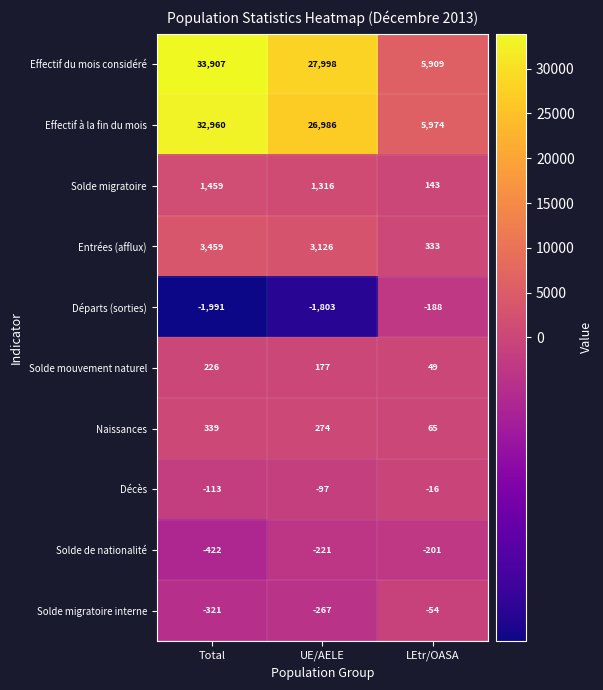

How many distinct data groups are displayed?

10